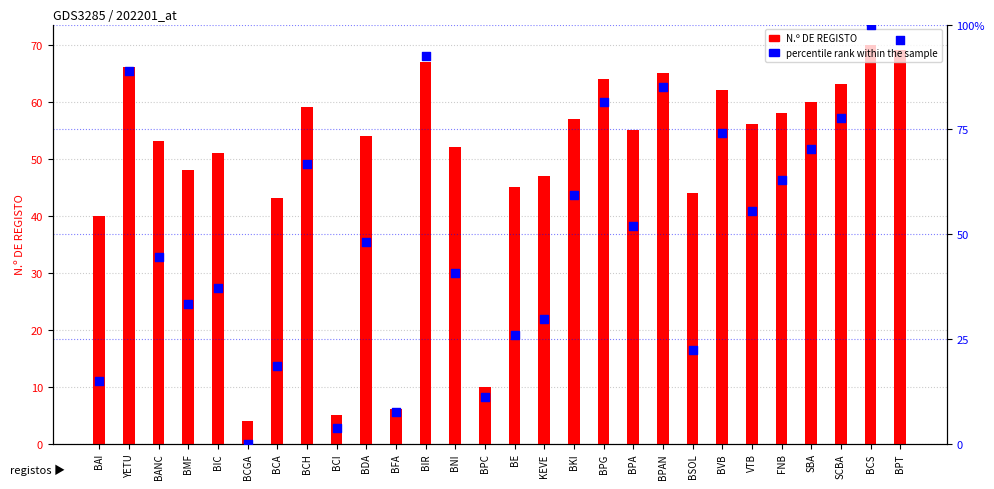

At which category is the sum across all series the highest?

BCS